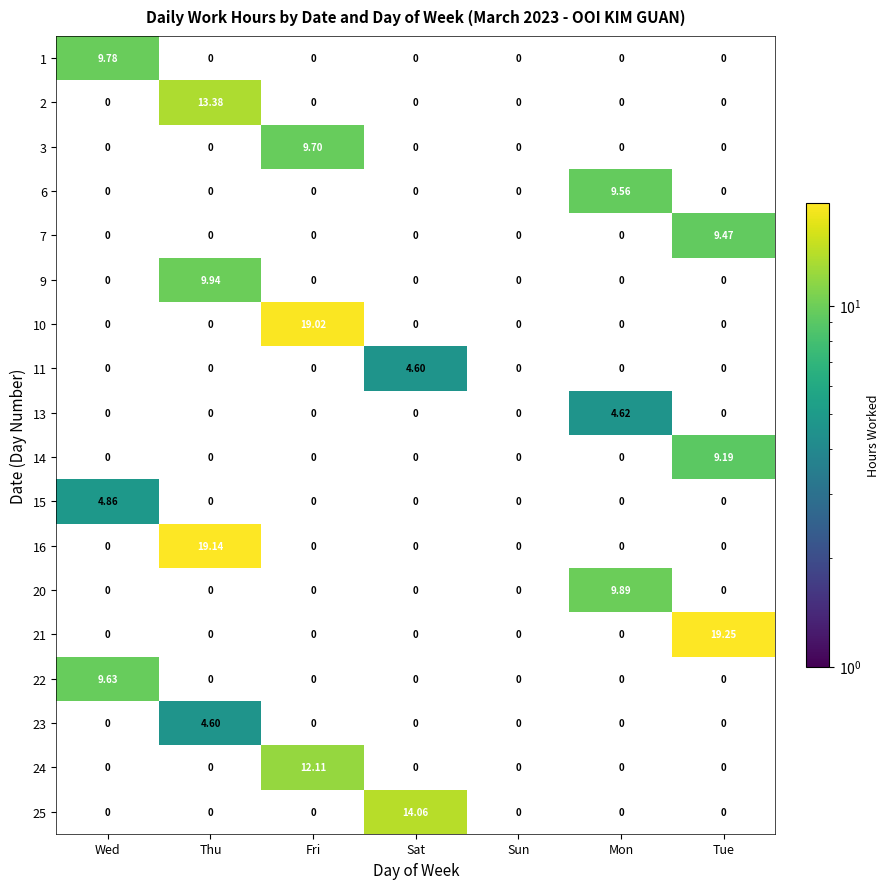

The 2 series shows 0.0 at Wed. True or false?

True